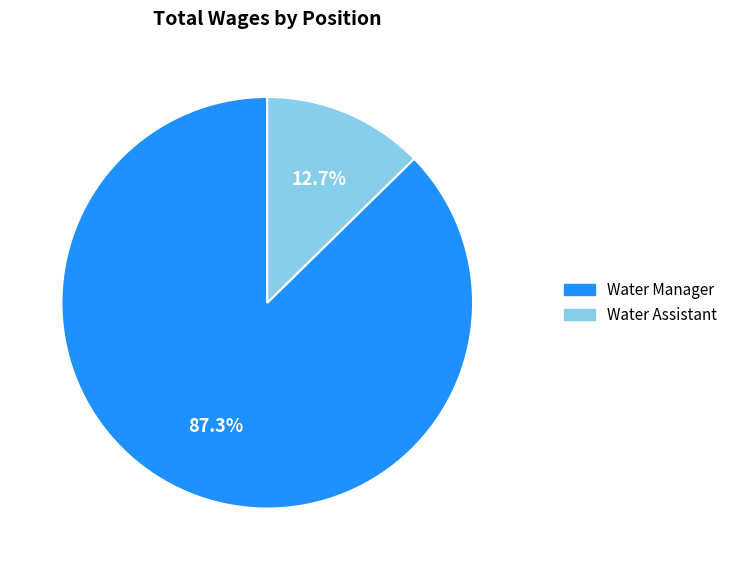

How many slices are in this pie chart?

2